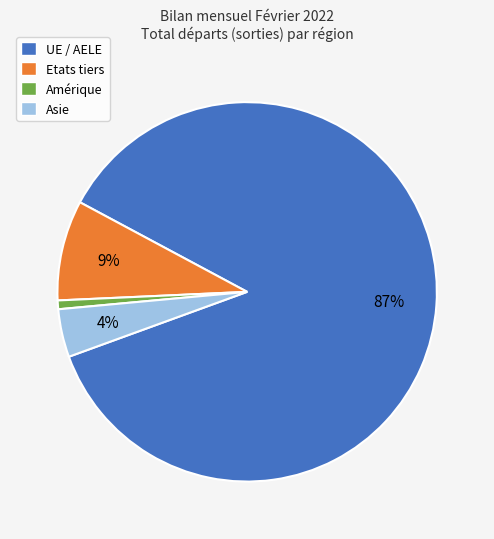

What is the largest slice in the pie chart?

UE / AELE